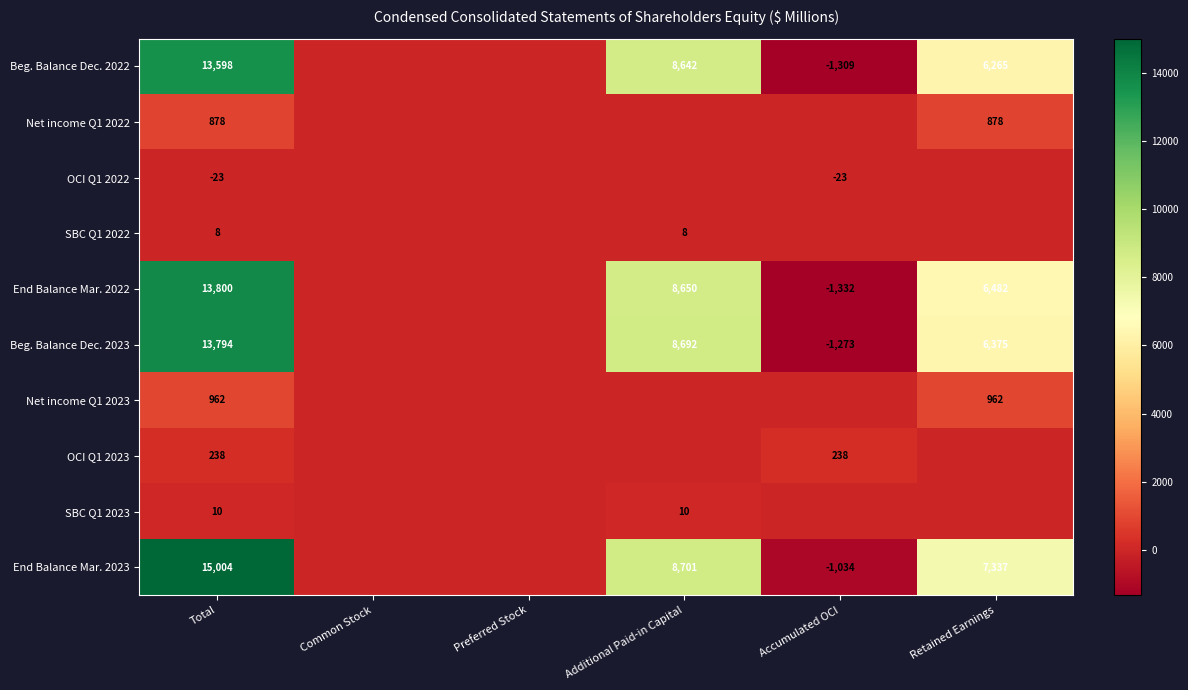

The value of OCI Q1 2023 at Total is 238. True or false?

True